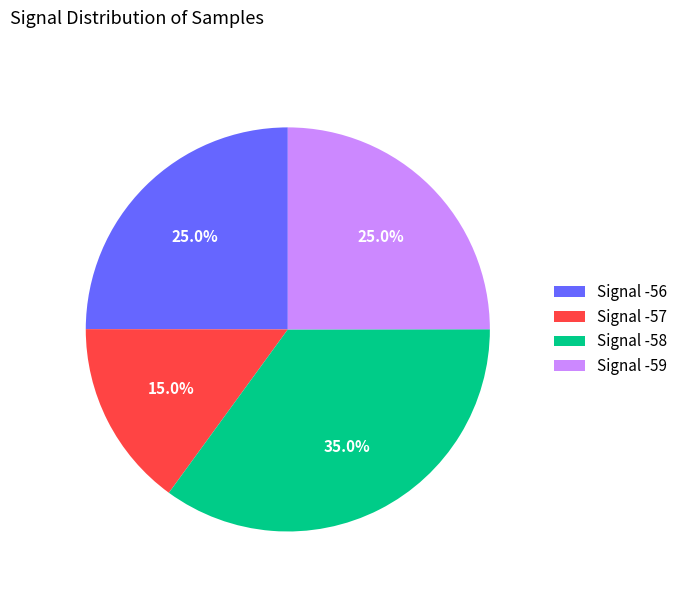

Count the number of slices in the pie.

4